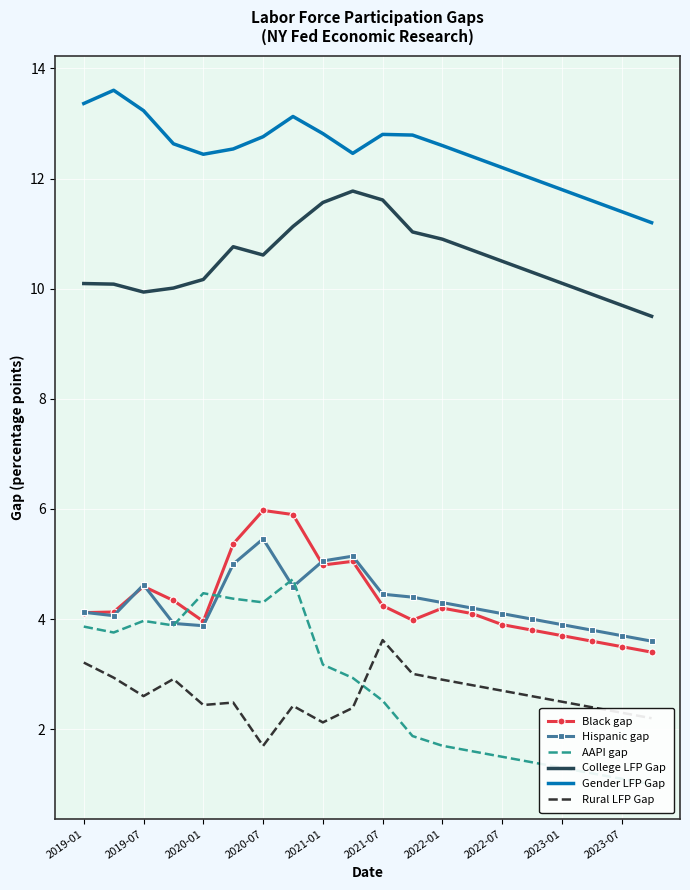

Is it true that Hispanic gap equals 6.3 at 2023-07?

False